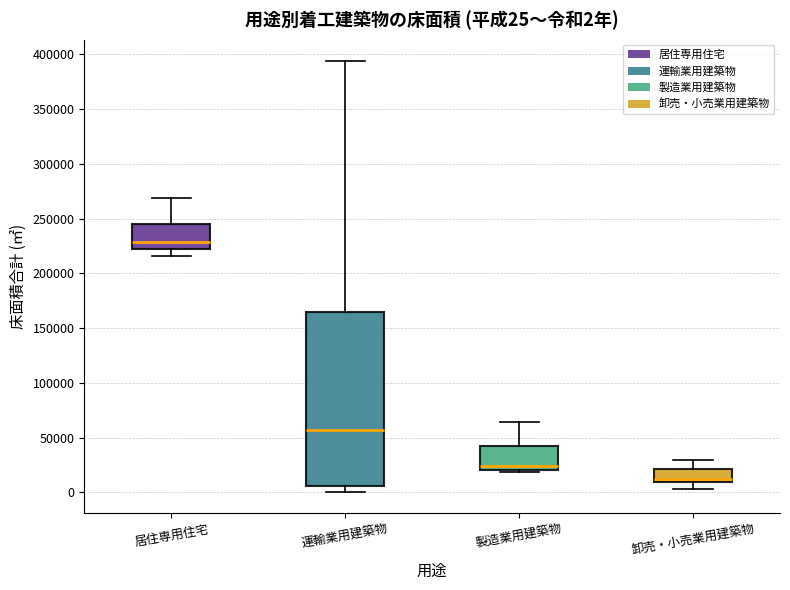

Which box's median line is the lowest?

卸売・小売業用建築物